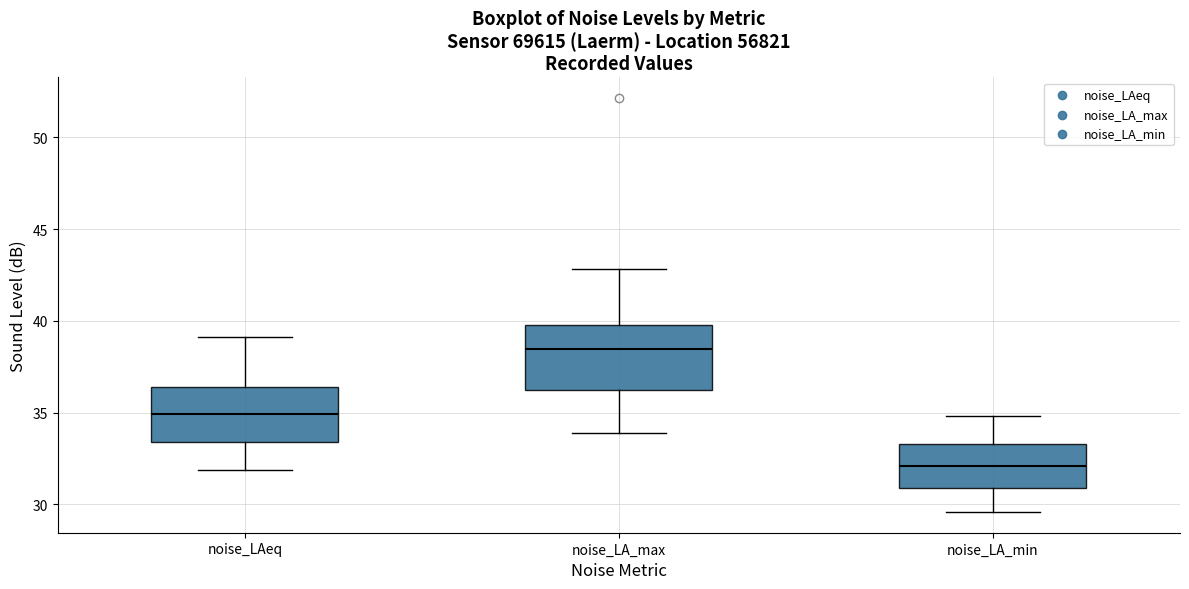

Which box is the tallest, from its lower edge to its upper edge?

noise_LA_max